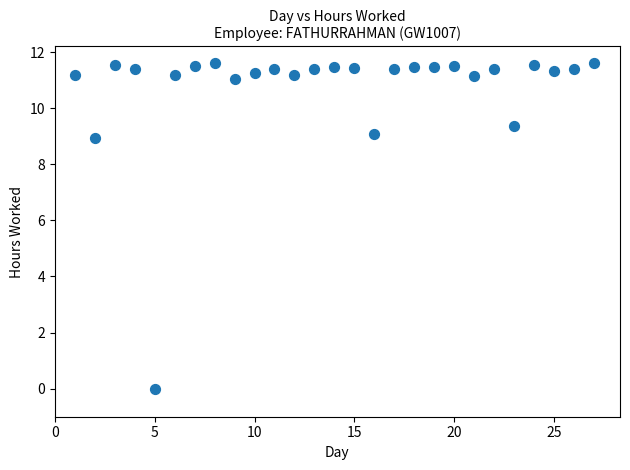

What Y value in the scatter plot is closest to 5?

8.9